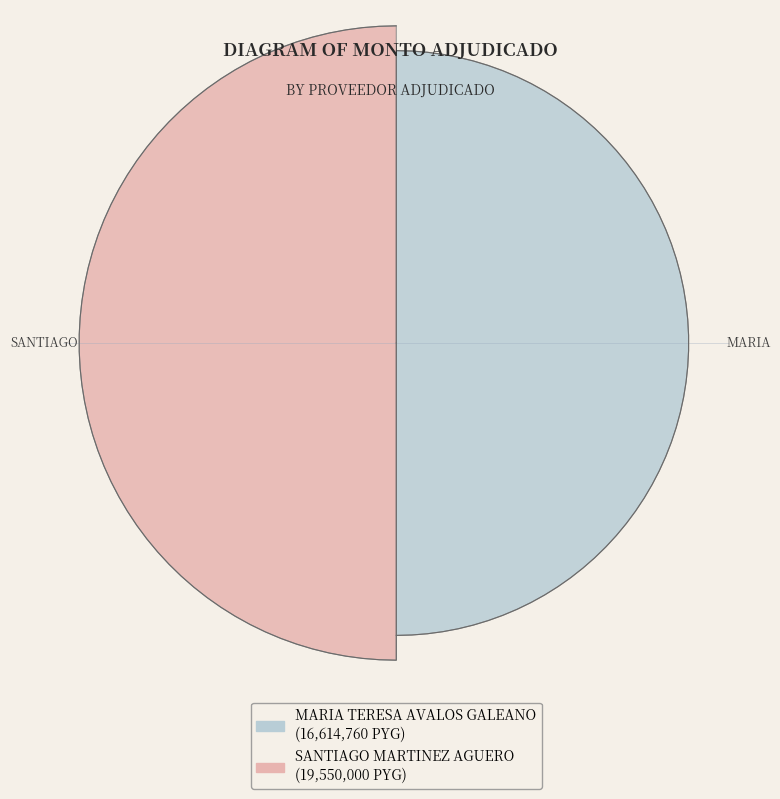

What is the ratio of the value at MARIA TERESA AVALOS GALEANO to the value at SANTIAGO MARTINEZ AGUERO?

0.8